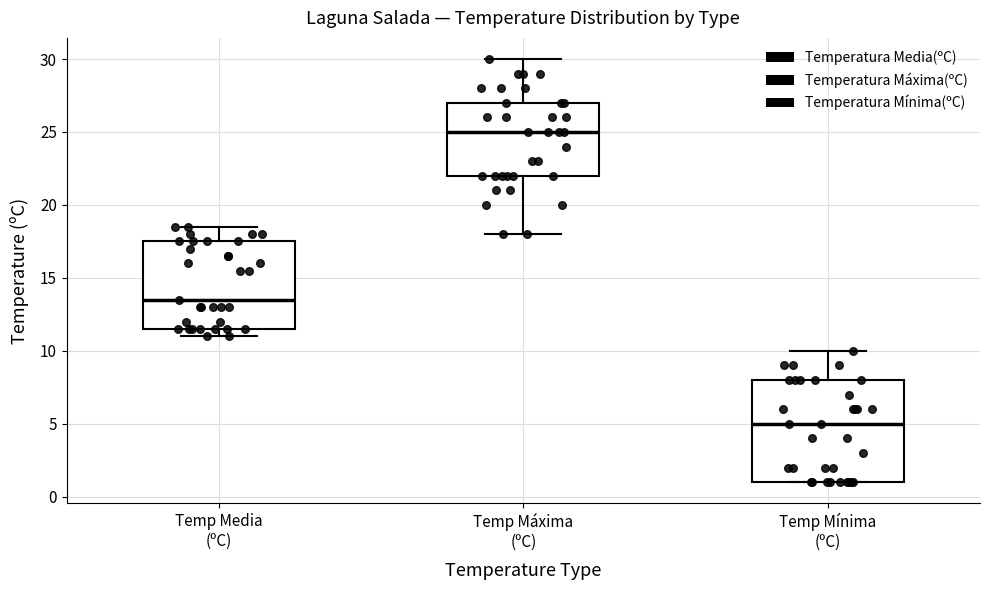

Which box is the tallest, from its lower edge to its upper edge?

Temp Mínima (ºC)